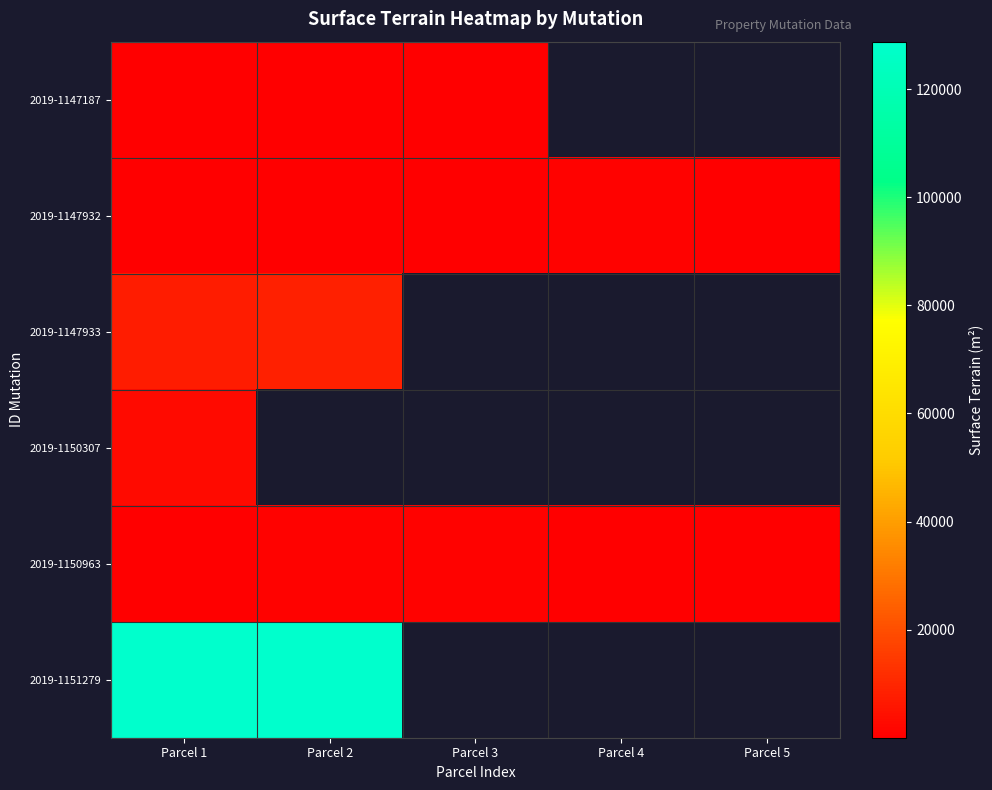

Rank the series by their maximum value, from highest to lowest.

2019-1151279, 2019-1147933, 2019-1150307, 2019-1150963, 2019-1147932, 2019-1147187